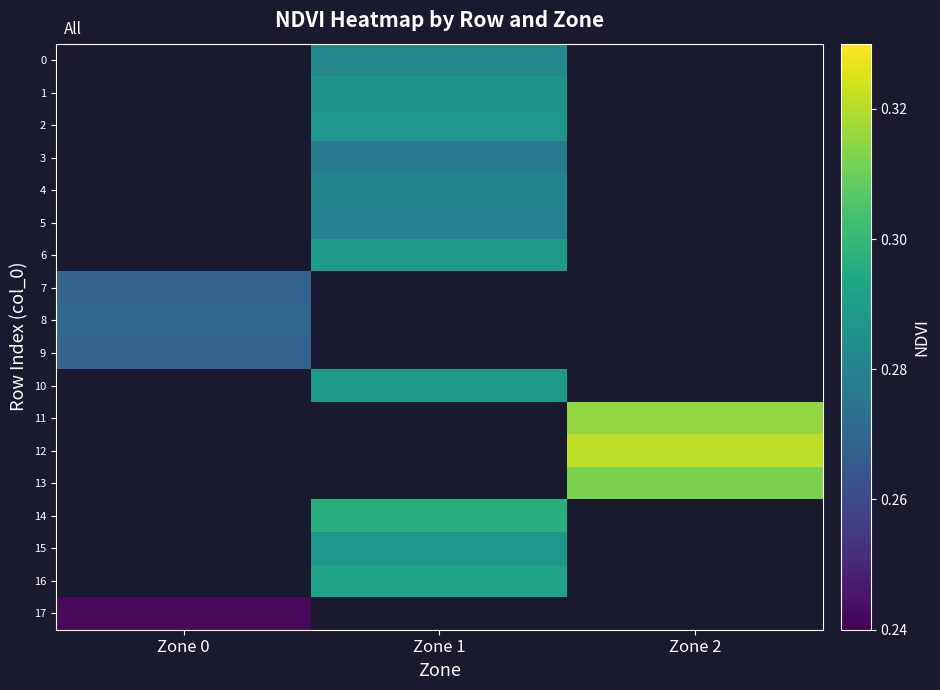

The value of 7 at Zone 0 is 0.4. True or false?

False